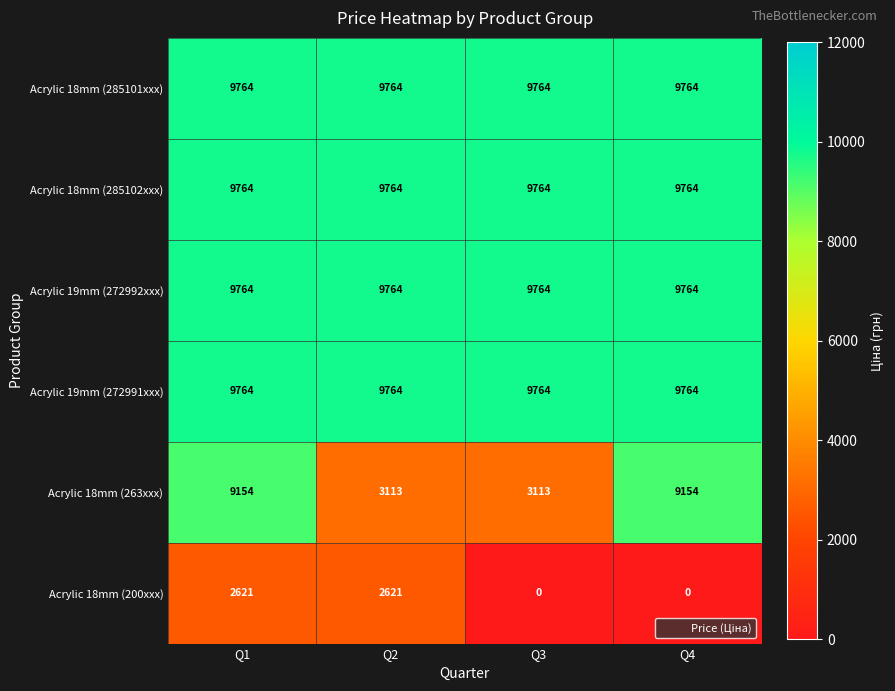

Which series has the largest range (max minus min)?

Acrylic 18mm (263xxx)